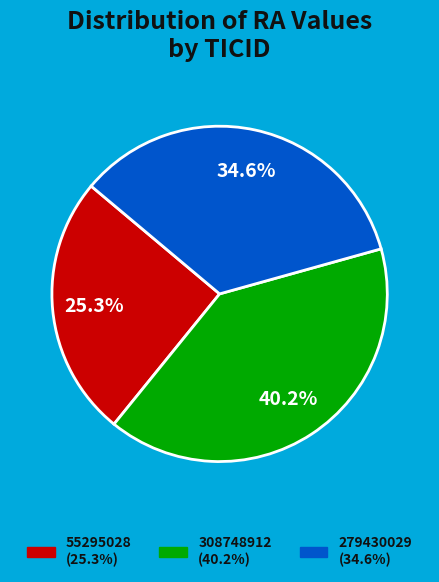

Is it true that 308748912 is 40% of the pie?

True